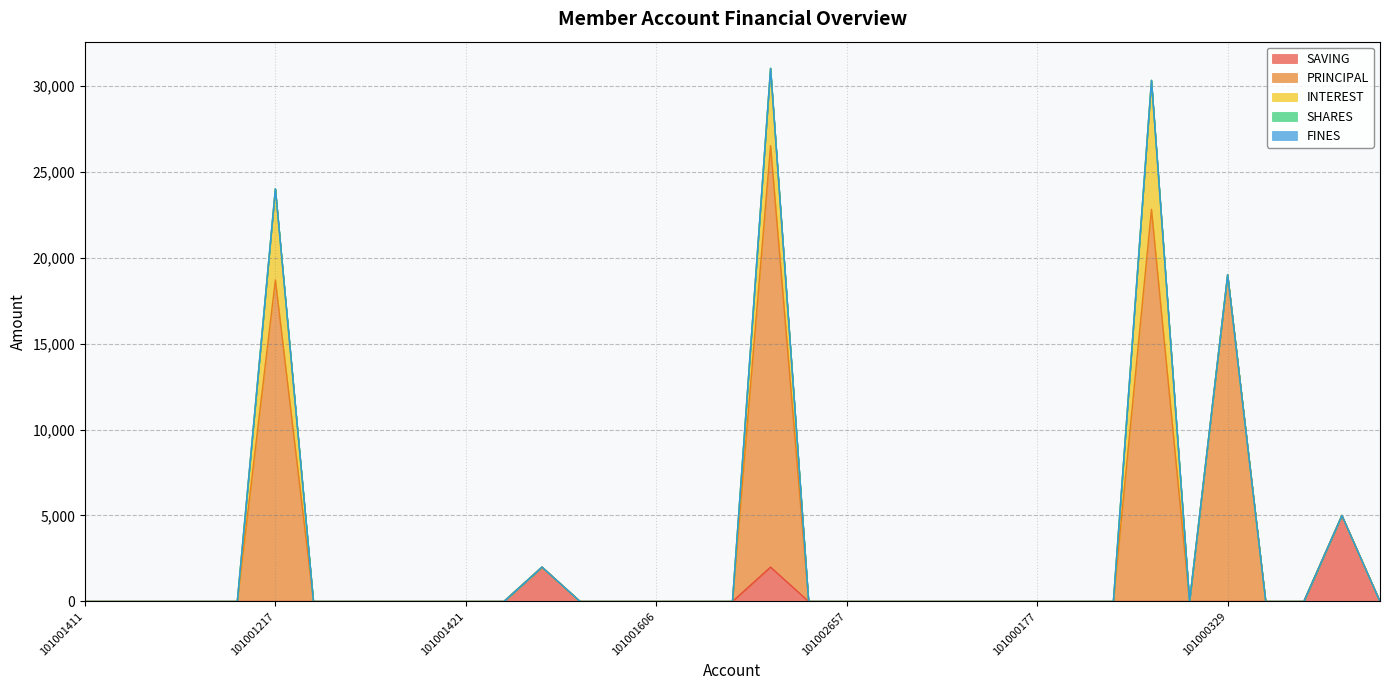

At which category is the sum across all series the highest?

101000205